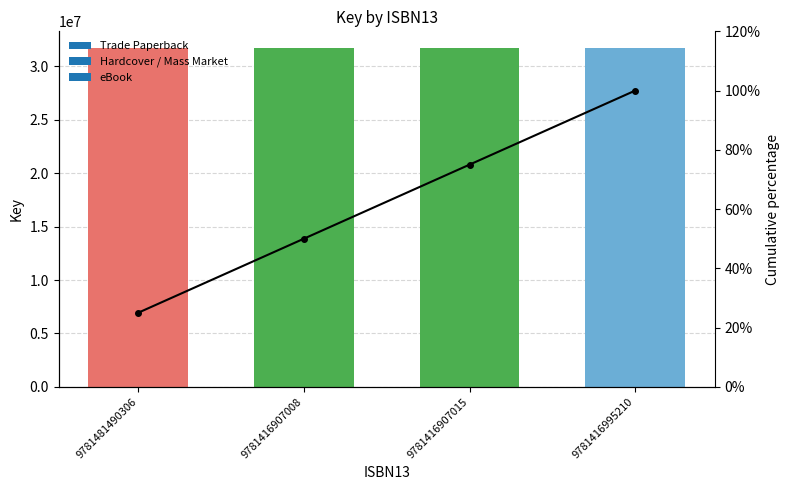

The chart shows a value of 0.7 at 9781416995210. True or false?

False